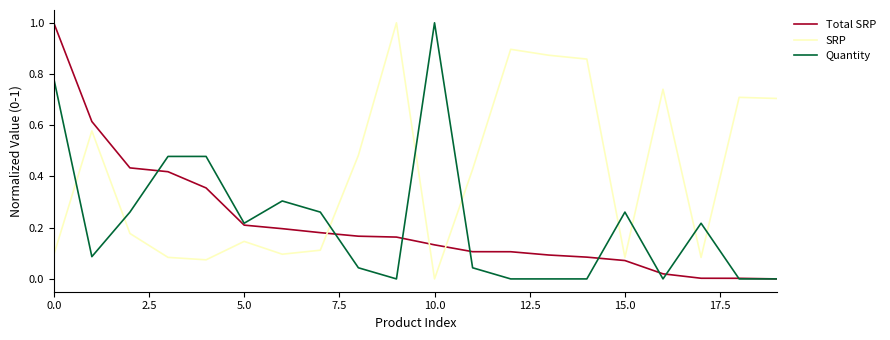

Which series has the largest total across all categories?

SRP